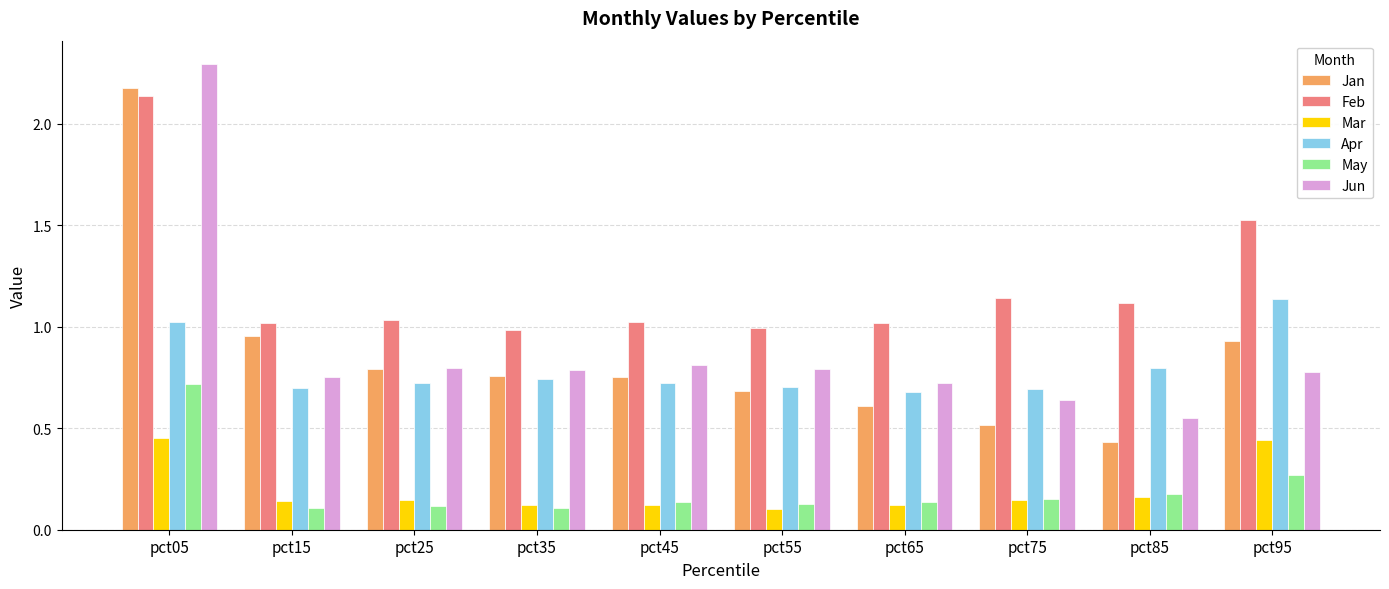

Which series has the widest spread of values?

Jun